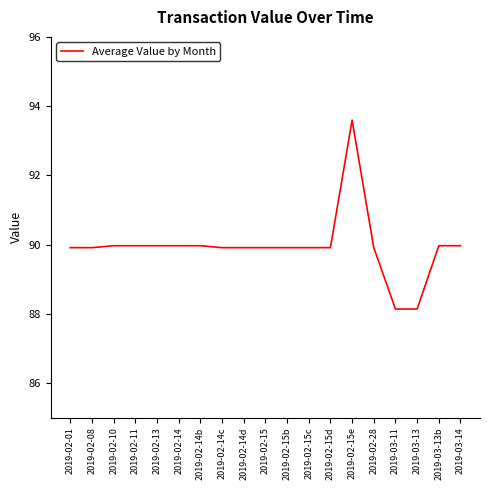

What is the minimum value shown in the chart?

88.1